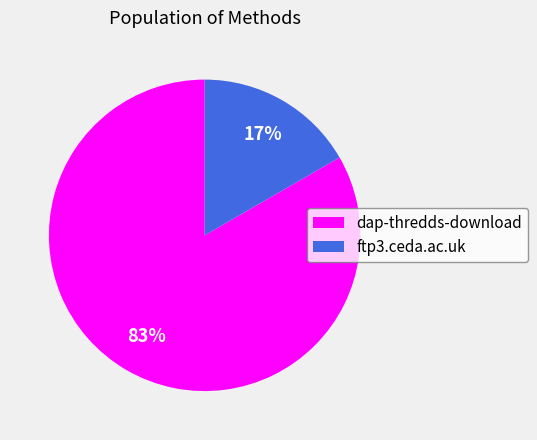

To the nearest percent, what percentage of the pie is ftp3.ceda.ac.uk?

17%